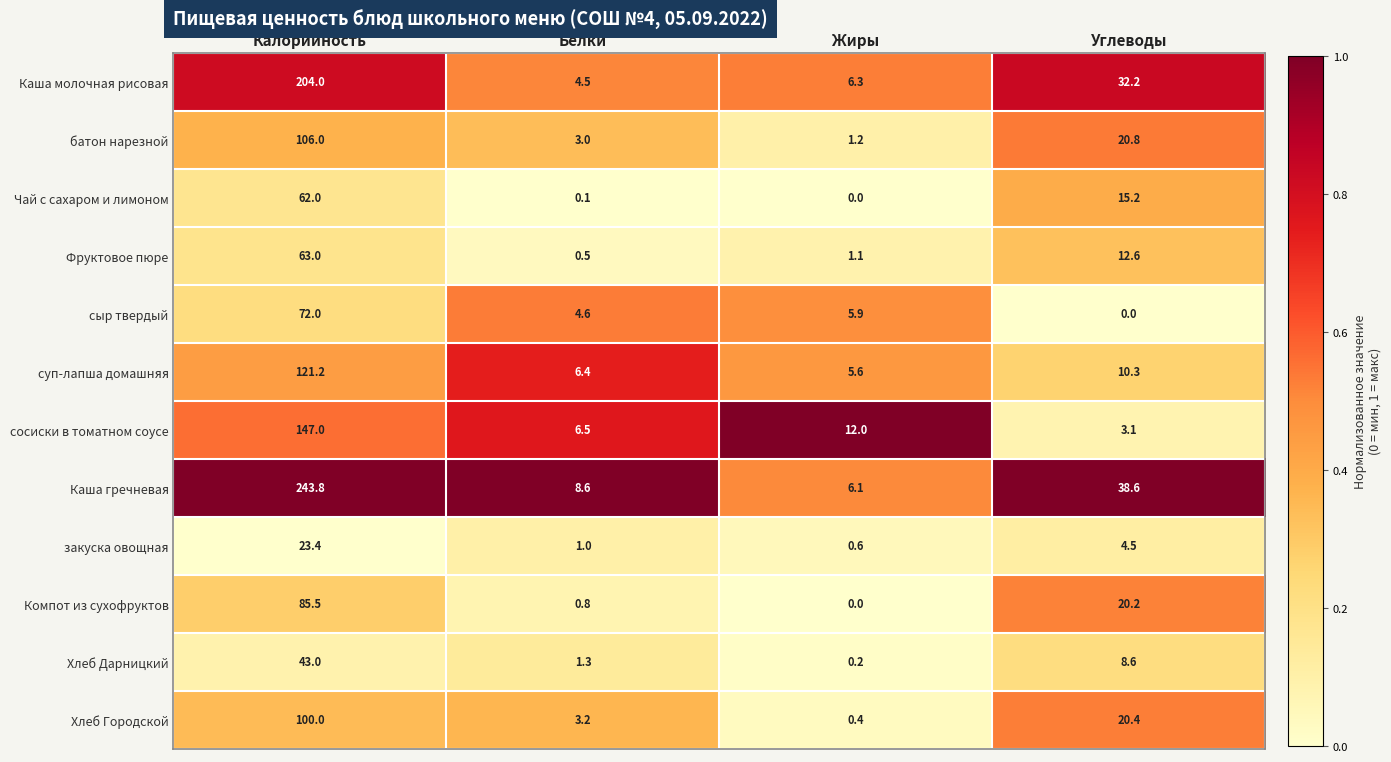

Which series has the largest total across all categories?

Каша гречневая